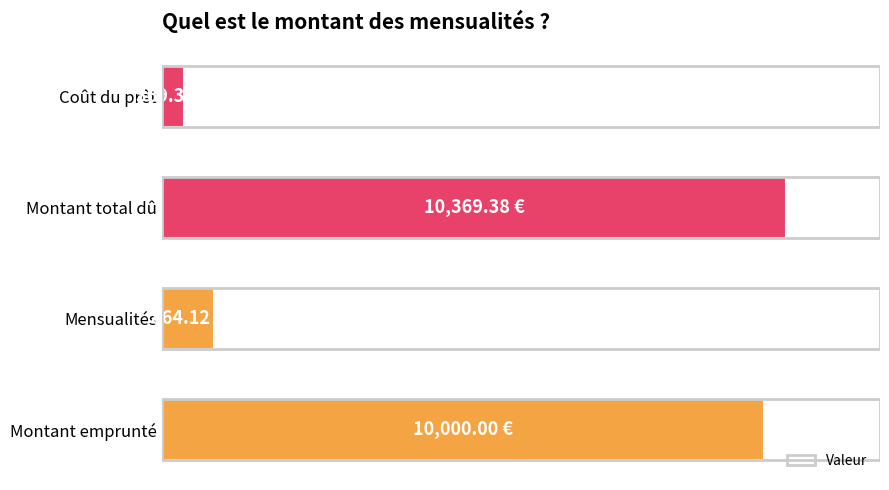

Does the chart contain any negative values?

No